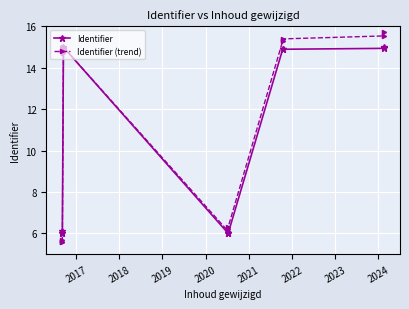

What is the label of the 6th point from the left?

2021